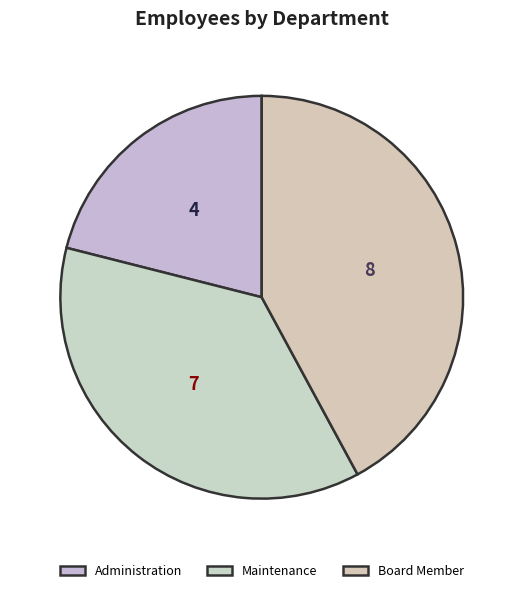

What percentage is the Administration slice, to the nearest percent?

21%